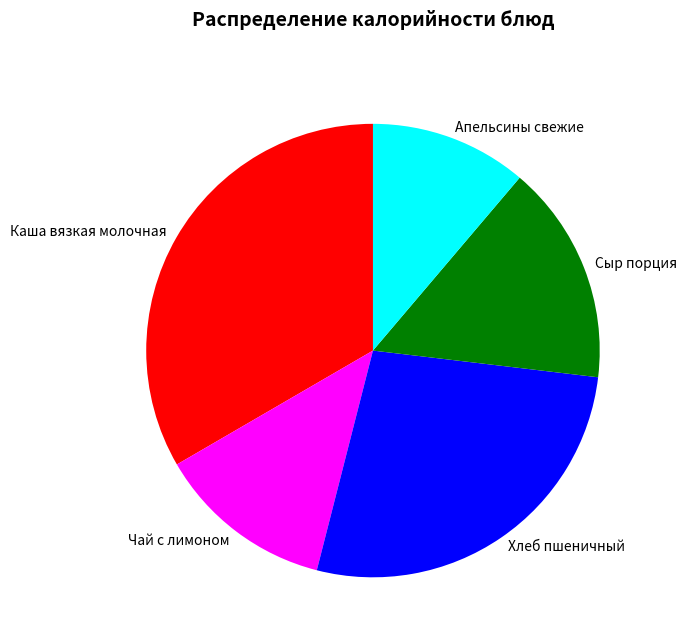

What is the ratio of the value at Апельсины свежие to the value at Хлеб пшеничный?

0.4